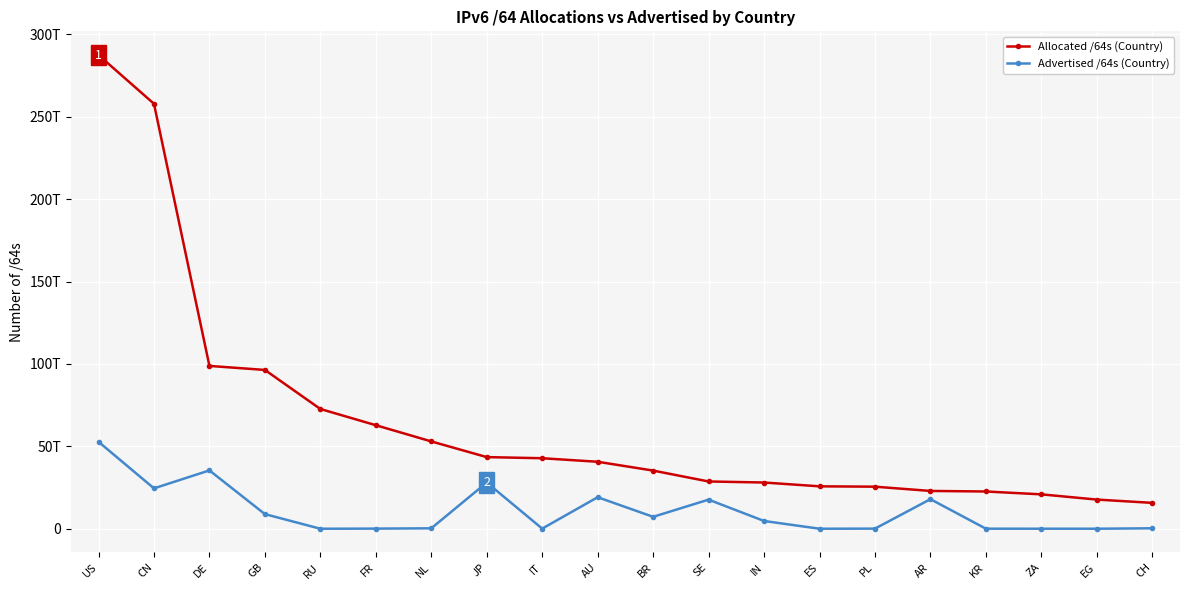

Reading left to right, transcribe all the data shown in this chart.

Allocated /64s (Country): US=287520105496576	CN=257934266990592	DE=98827242897408	GB=96383376424960	RU=72688046833664	FR=62839961354240	NL=53008506355712	JP=43478504046593	IT=42795324538880	AU=40651945541632	BR=35297678262272	SE=28690404016128	IN=28059079737344	ES=25744036462592	PL=25529301073920	AR=22943856263168	KR=22608708567041	ZA=20873923264512	EG=17703855456256	CH=15706724368384
Advertised /64s (Country): US=52777701539840	CN=24513891336192	DE=35412059029504	GB=8881993416704	RU=4296015872	FR=77041238016	NL=264143634432	JP=28036474863616	IT=81621221376	AU=19129854459904	BR=7237583503360	SE=17665201274880	IN=4713204678656	ES=8590196736	PL=73551904768	AR=17949746135040	KR=34938355712	ZA=12884901888	EG=12884901888	CH=274878496768